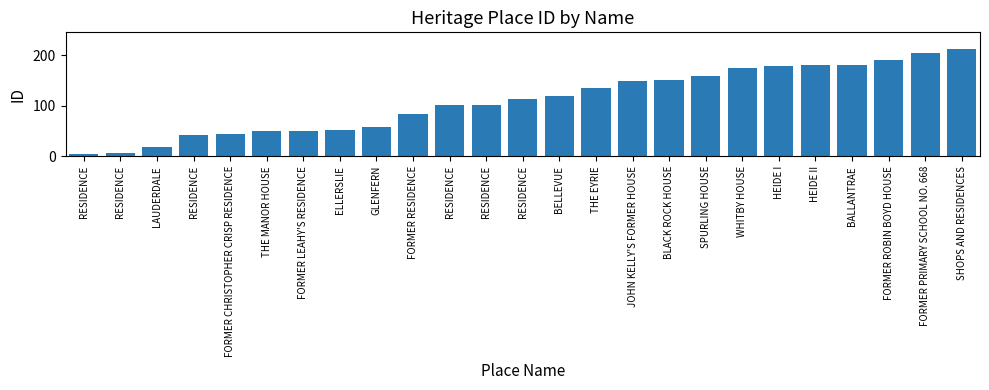

How many data points are less than 114?

12